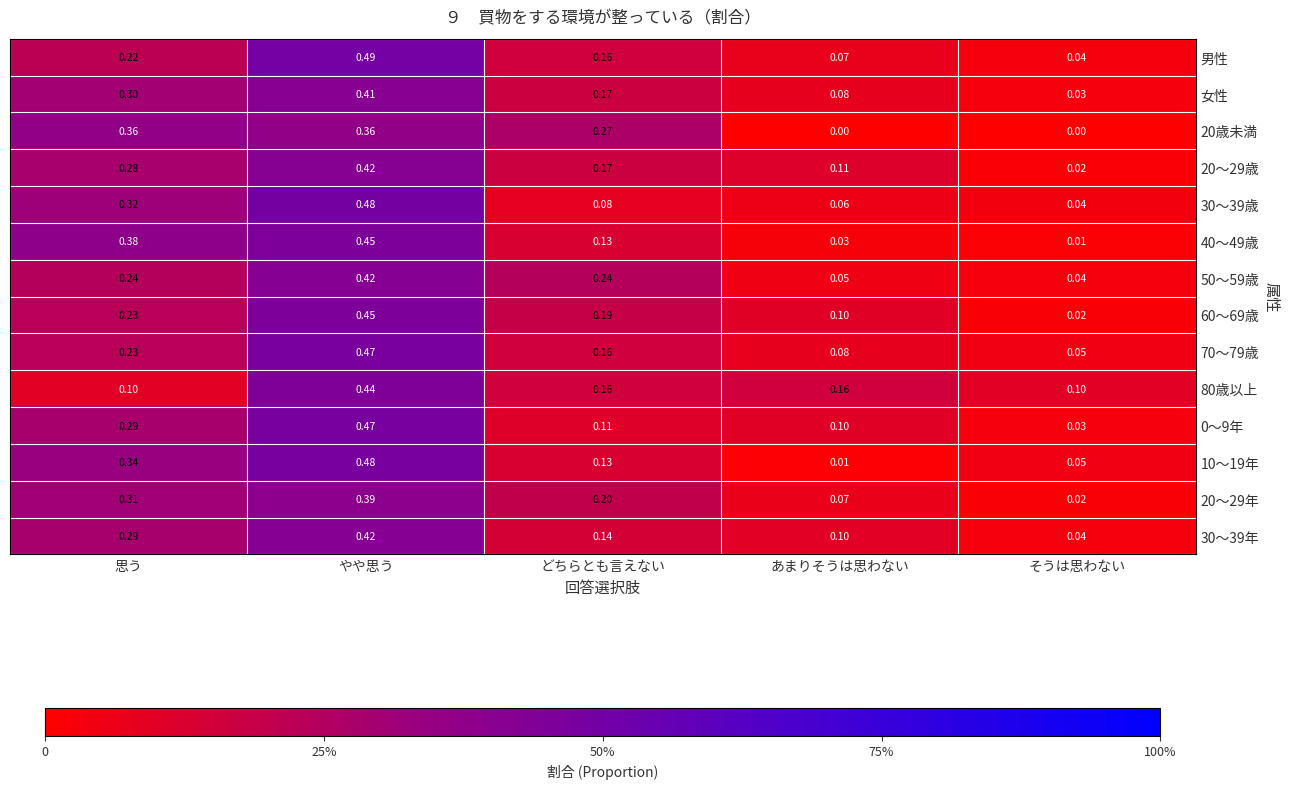

At which label does 女性 reach its peak?

やや思う